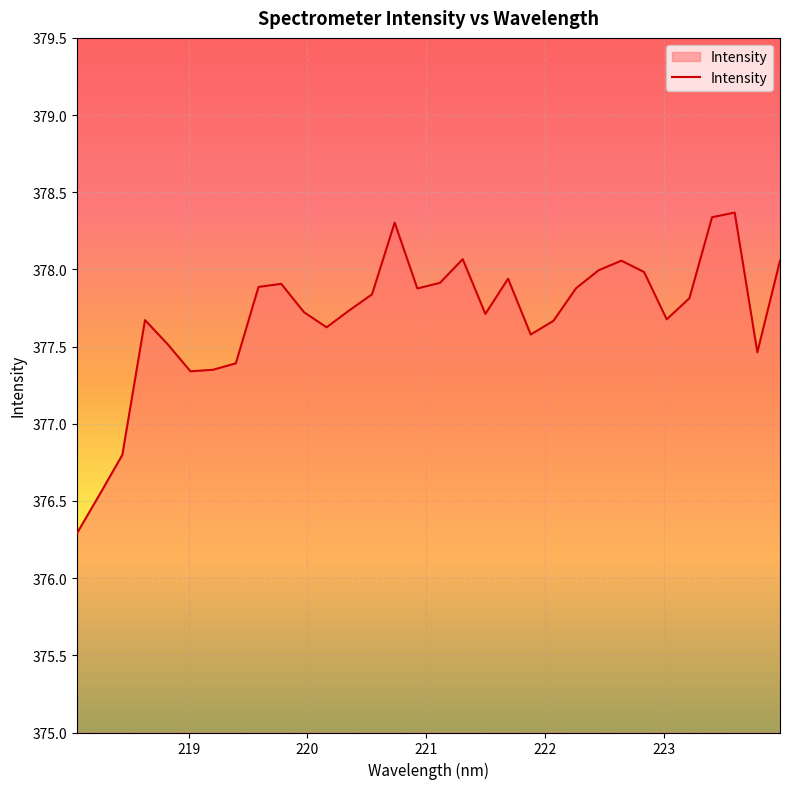

What is the difference between the maximum and minimum values?

2.1